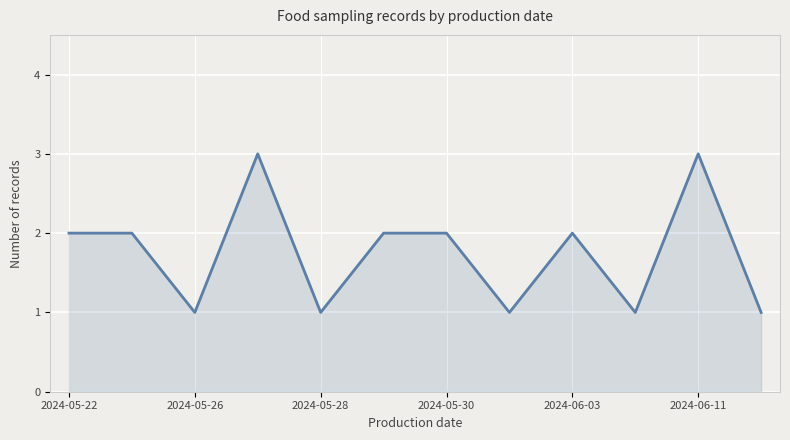

Does the chart display data point markers on the line(s)?

No